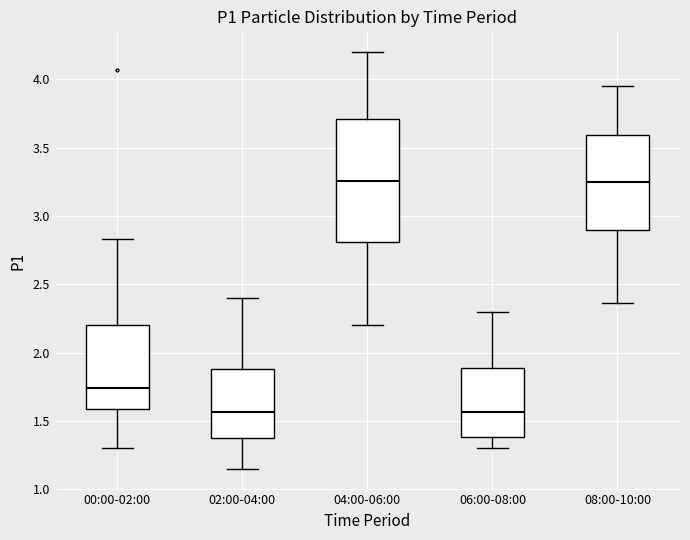

Reading left to right, read every box against the y-axis: the position of its median line, the range the box covers, and the ends of its whiskers. The values are not printed on the chart, so give them approximately, as read against the axis.

00:00-02:00: median 1.75, box 1.60 to 2.20, whiskers 1.30 to 2.85
02:00-04:00: median 1.55, box 1.35 to 1.90, whiskers 1.15 to 2.40
04:00-06:00: median 3.25, box 2.80 to 3.70, whiskers 2.20 to 4.20
06:00-08:00: median 1.55, box 1.40 to 1.90, whiskers 1.30 to 2.30
08:00-10:00: median 3.25, box 2.90 to 3.60, whiskers 2.35 to 3.95